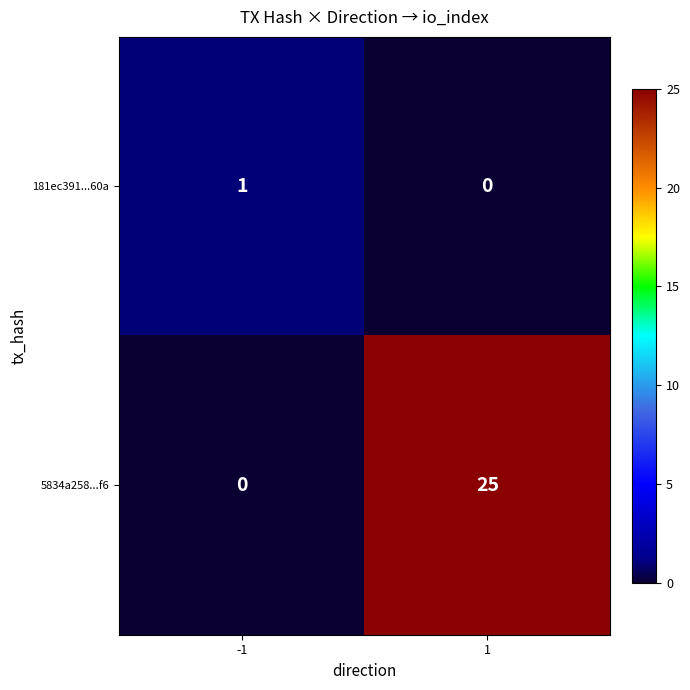

At which category is the sum across all series the highest?

1